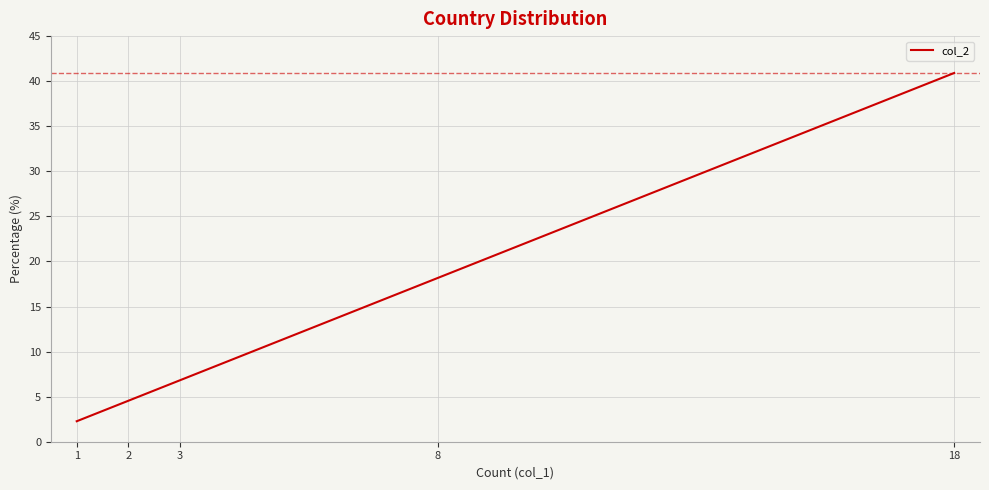

What is the difference between the maximum and minimum values?

38.6